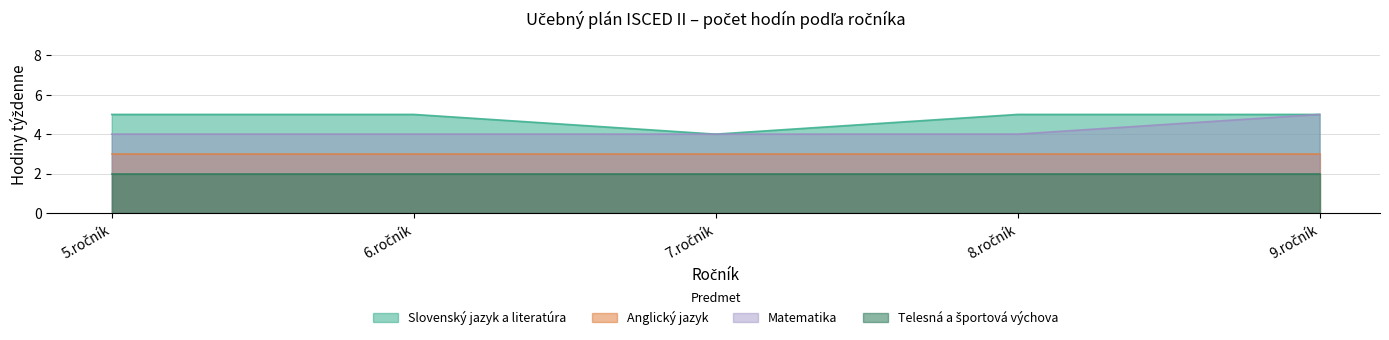

What is the maximum value for Slovenský jazyk a literatúra?

5